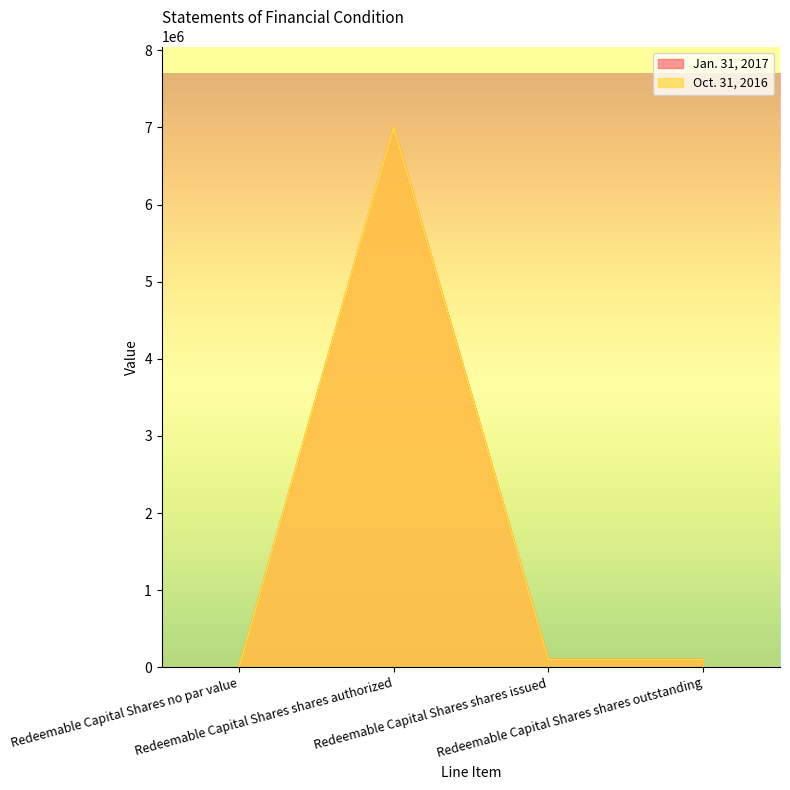

Which series has the largest total across all categories?

Jan. 31, 2017